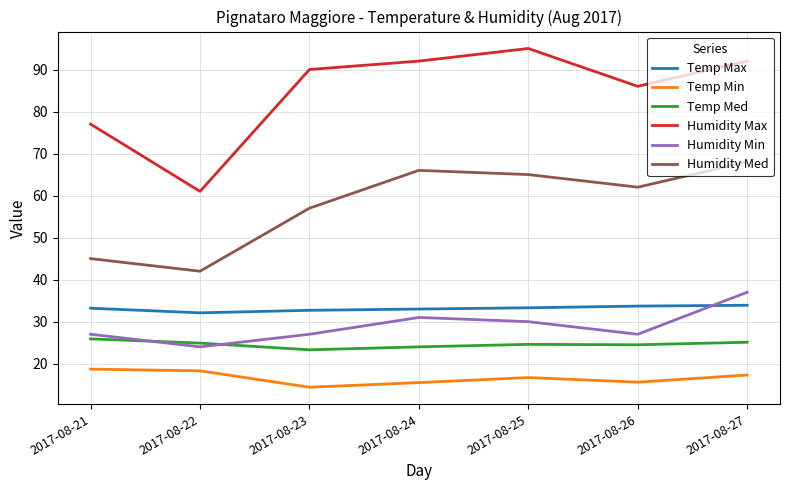

True or false: Temp Med has more than 0 points higher than both neighbors.

True